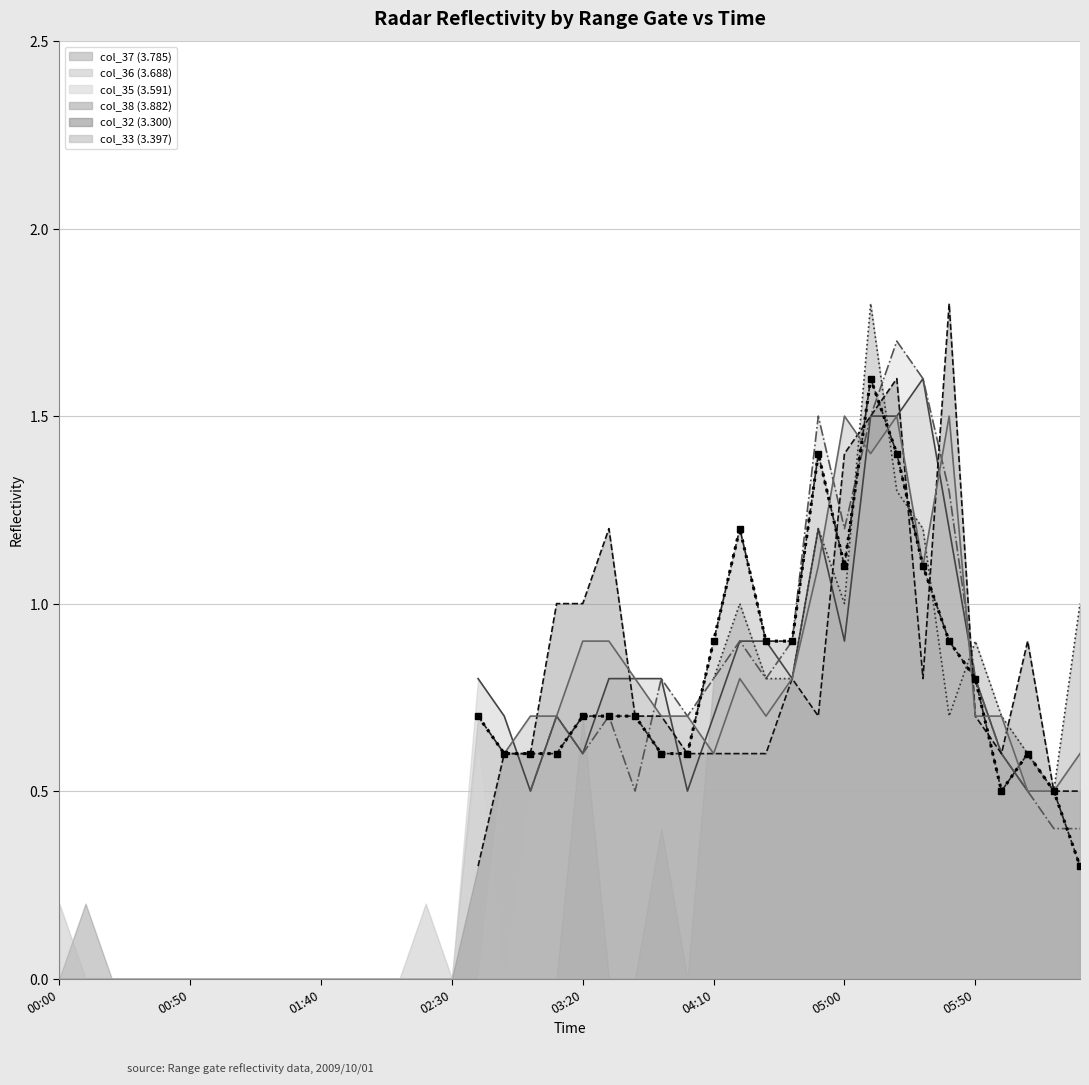

At which category does the chart reach its peak across all series?

31